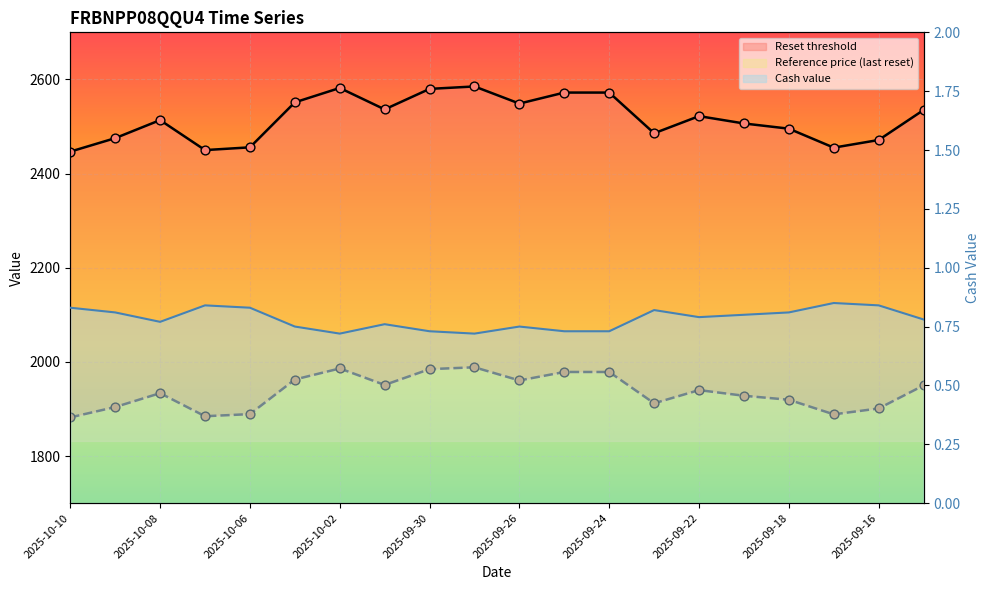

Is the value of Reset threshold (line) at 11 greater than the value of Reset threshold pts at 2025-10-08?

Yes